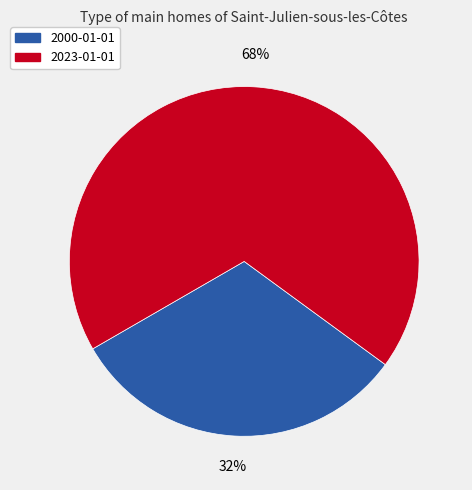

The 2000-01-01 slice represents 37% of the pie. True or false?

False